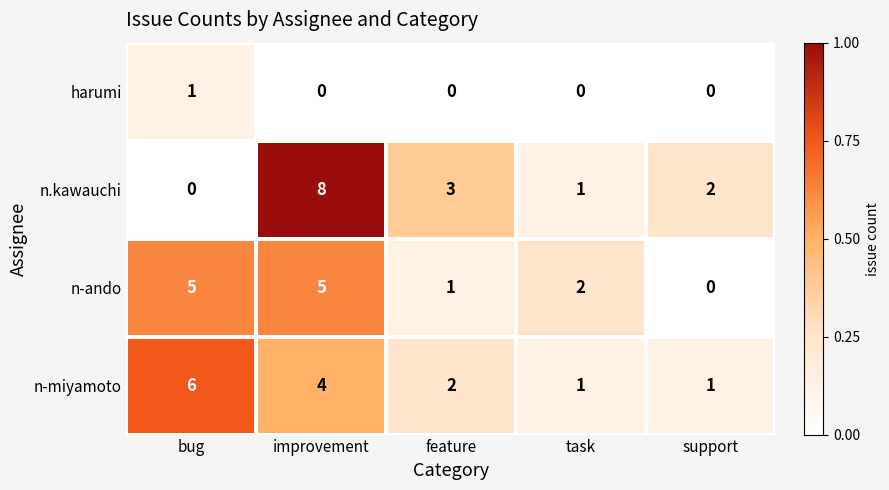

Between improvement and feature, which series saw the biggest shift?

n.kawauchi